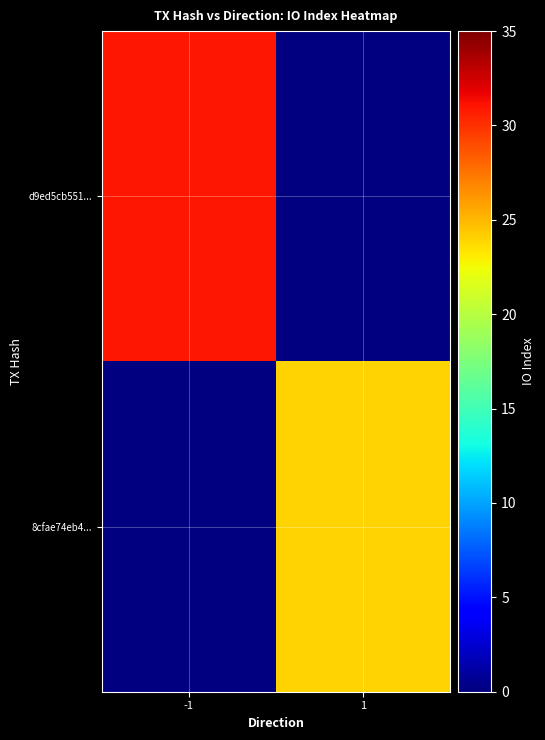

Rank the categories by d9ed5cb551... value from lowest to highest.

-1, 1